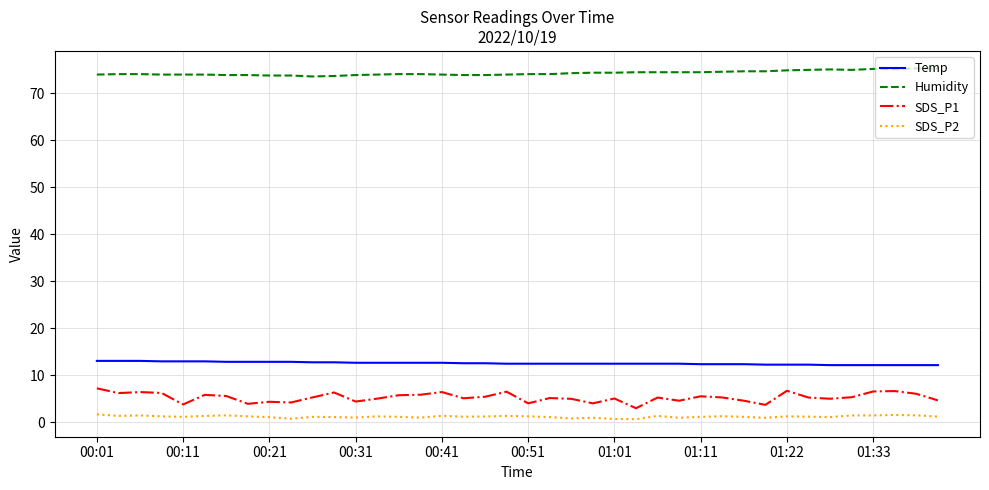

True or false: SDS_P1 and SDS_P2 cross at least once.

False